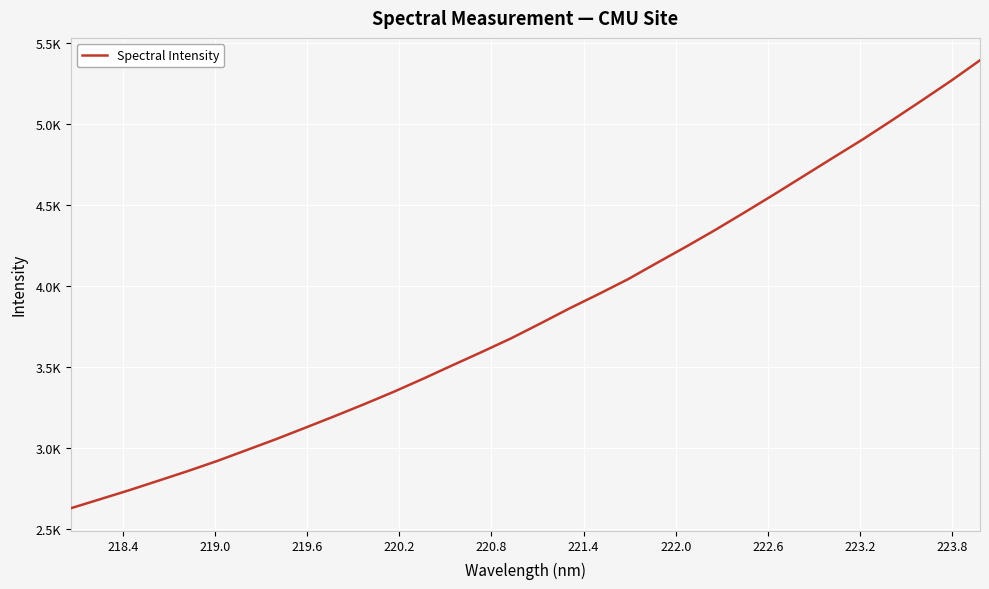

What is the difference between the maximum and minimum values?

2764.1